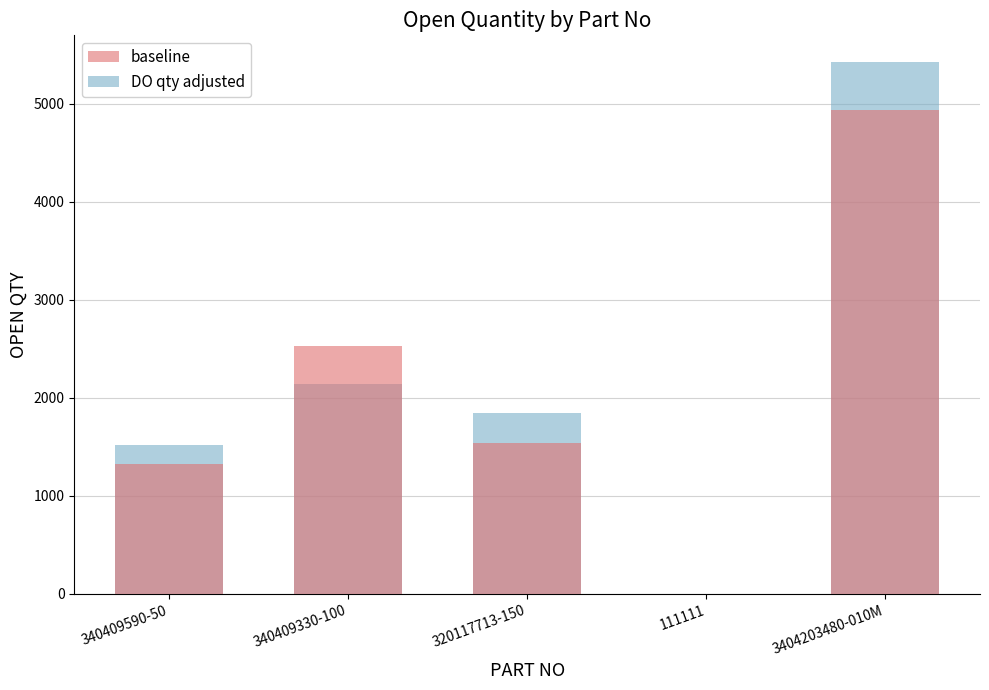

What is the sum of all baseline values?

10324.0